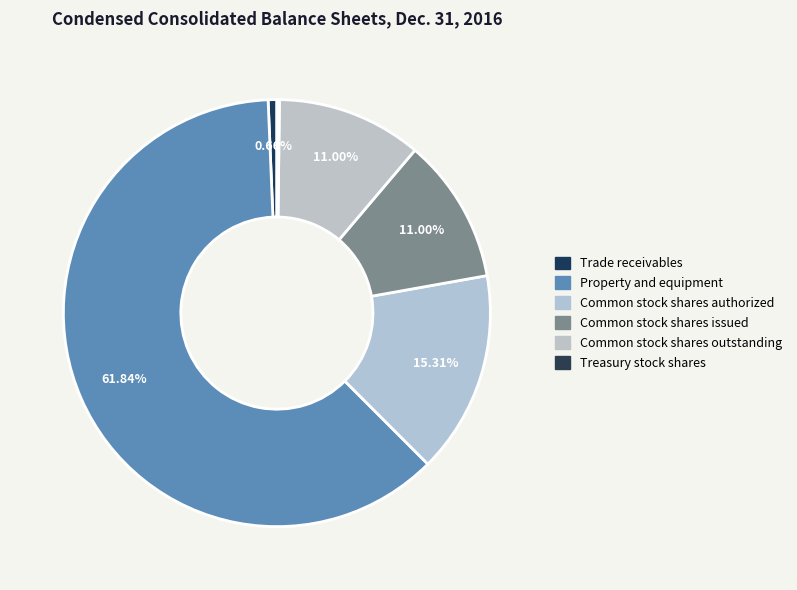

What is the smallest slice in the pie chart?

Treasury stock shares